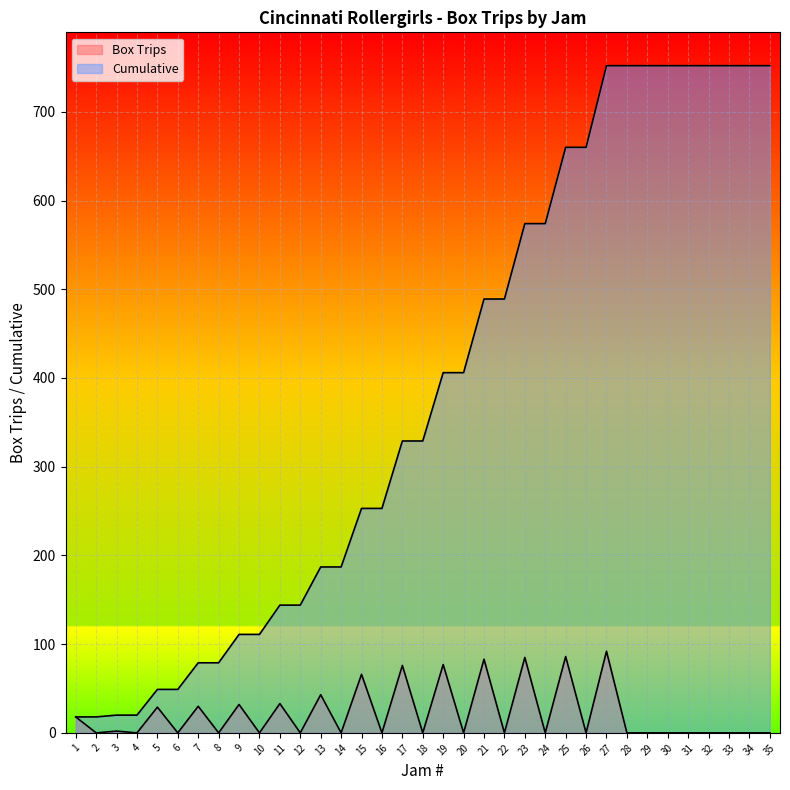

Which series has the largest range (max minus min)?

Cumulative